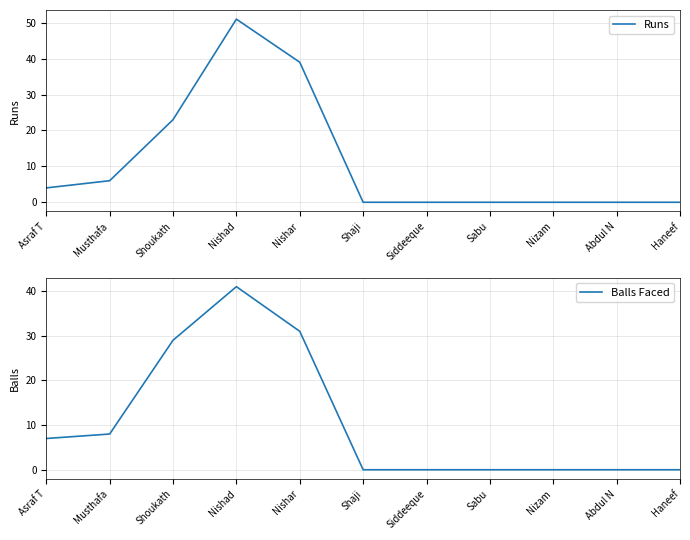

Reading left to right, list all the values displayed in this chart.

Runs: 4	6	23	51	39	0	0	0	0	0	0
Balls Faced: 7	8	29	41	31	0	0	0	0	0	0